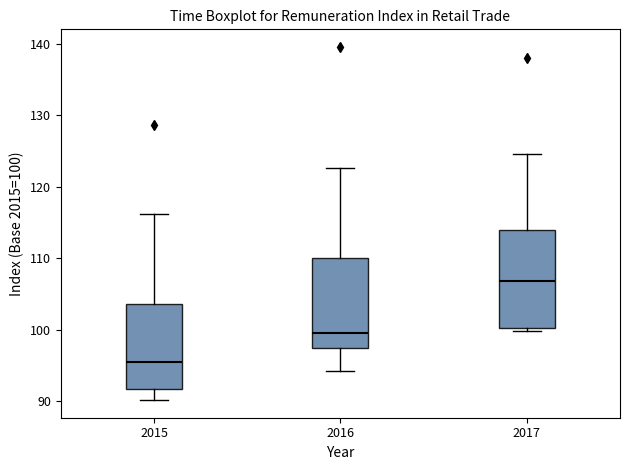

Where is the lower edge of the box at x = 2016 on the y-axis? The values are not printed on the chart, so give them approximately, as read against the axis.

97